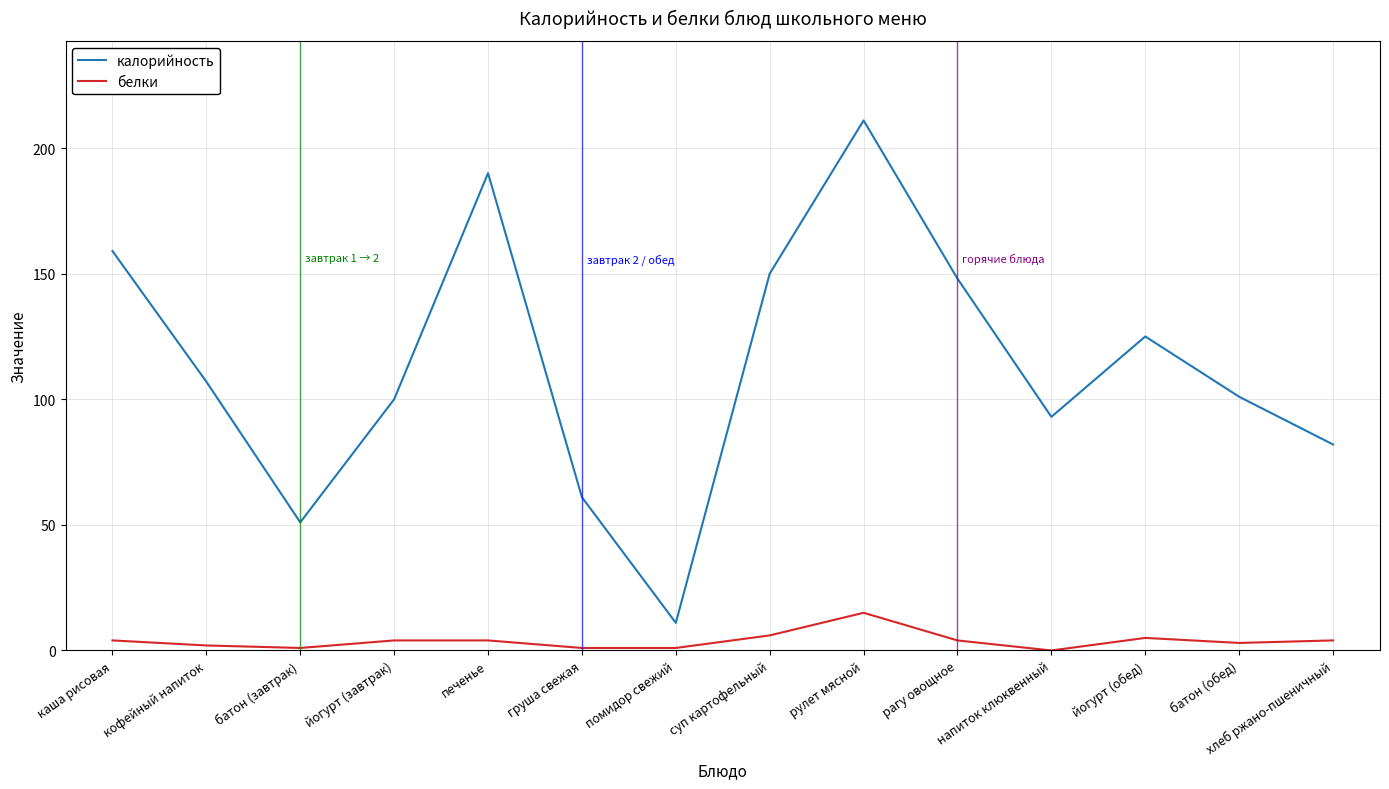

Which series has the largest total across all categories?

калорийность